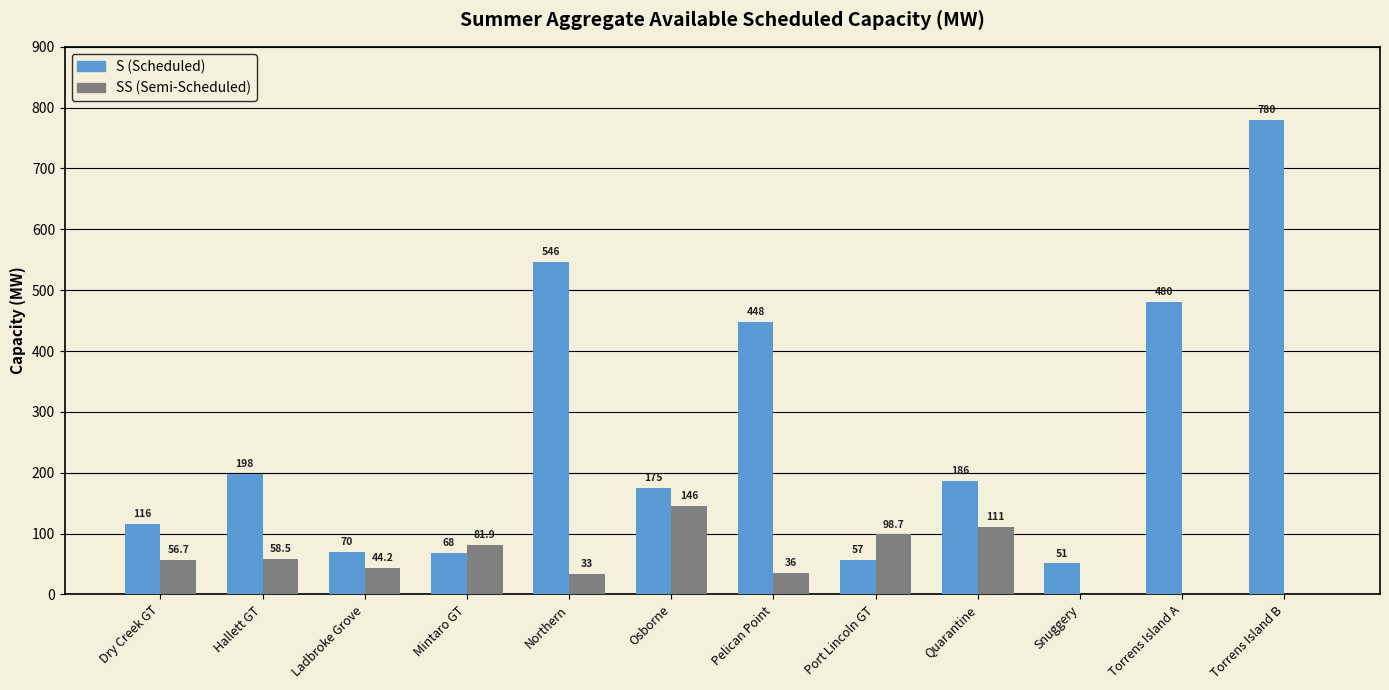

What is the maximum value shown in the chart?

780.0